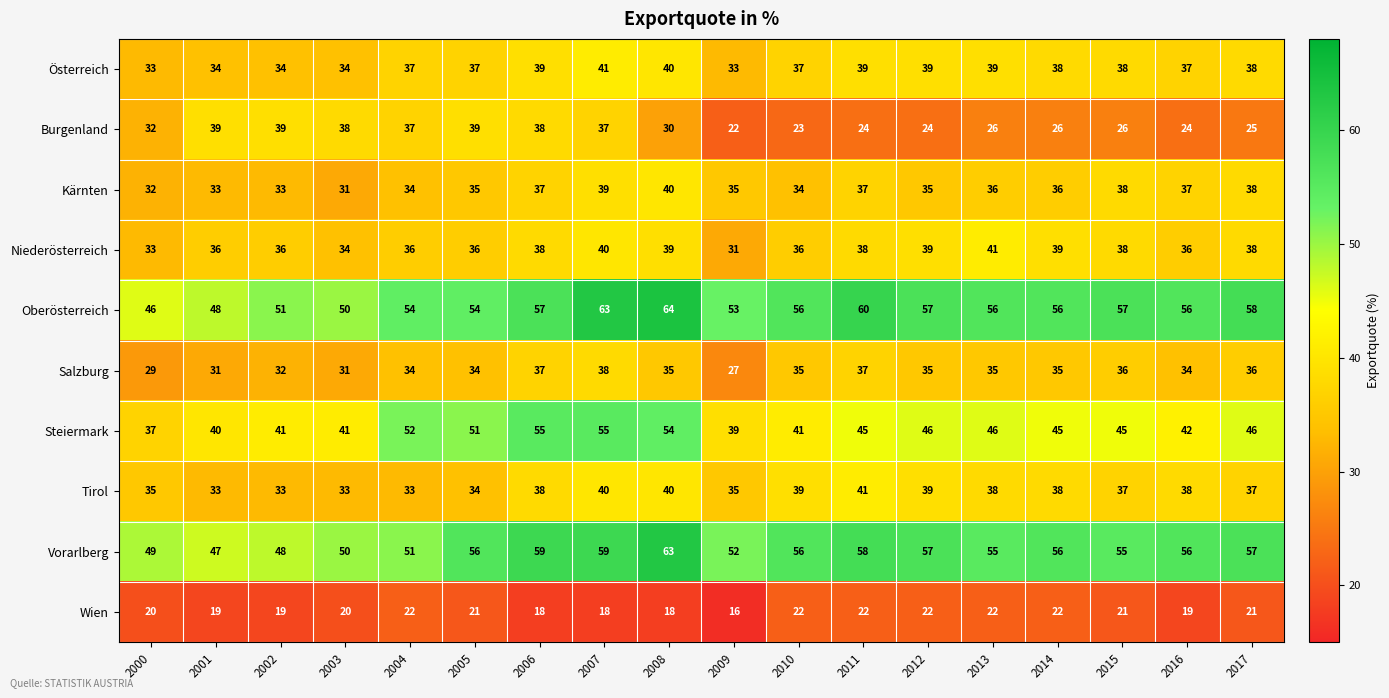

Between 2005 and 2013, which series saw the biggest shift?

Burgenland